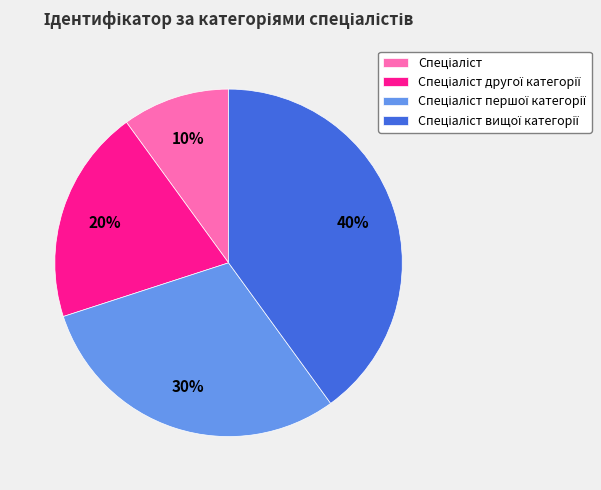

To the nearest percent, what is the difference between the largest and smallest slice percentages?

30%